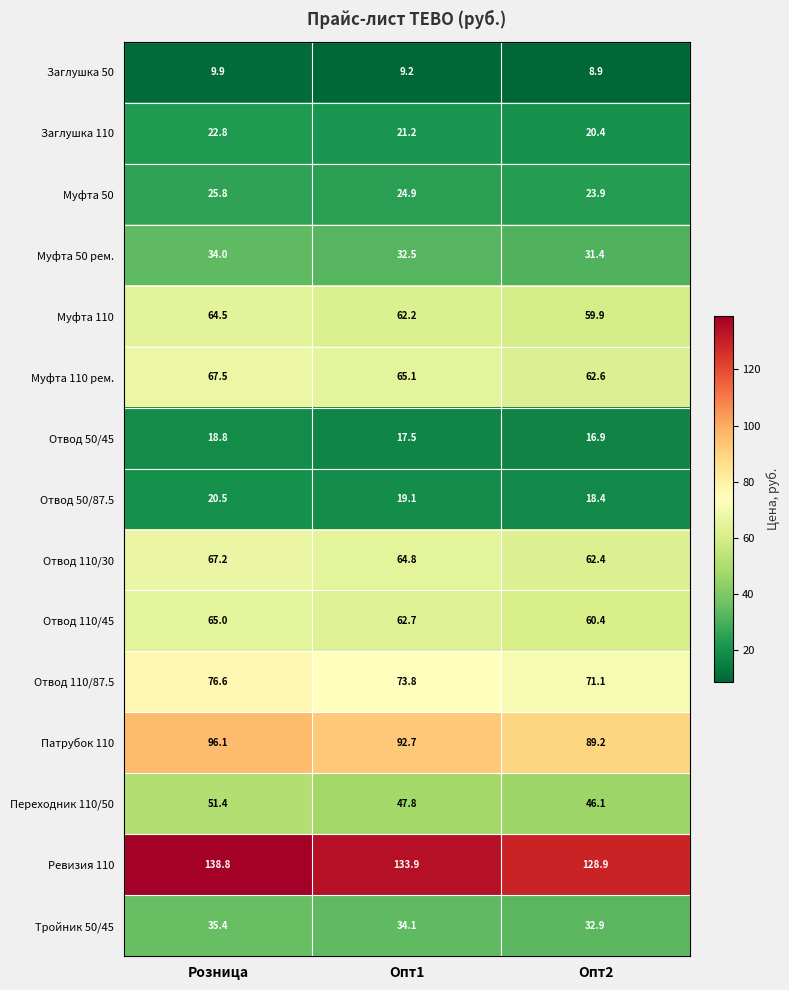

Which series has the widest spread of values?

Ревизия 110